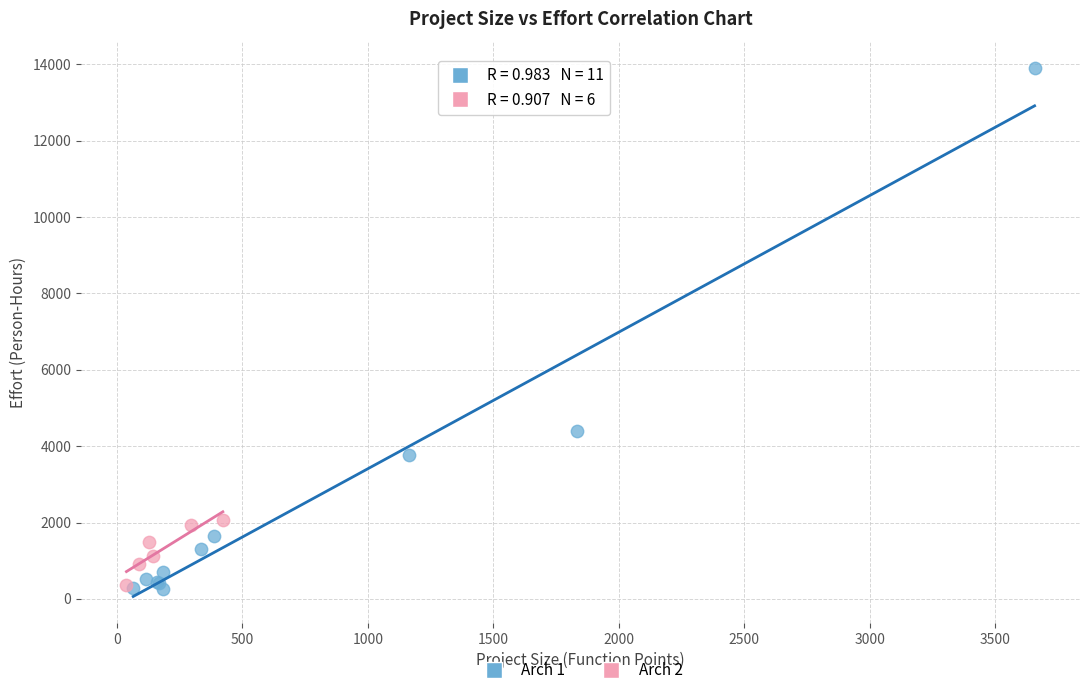

What are all the series names shown in the legend?

Arch 1, Arch 2